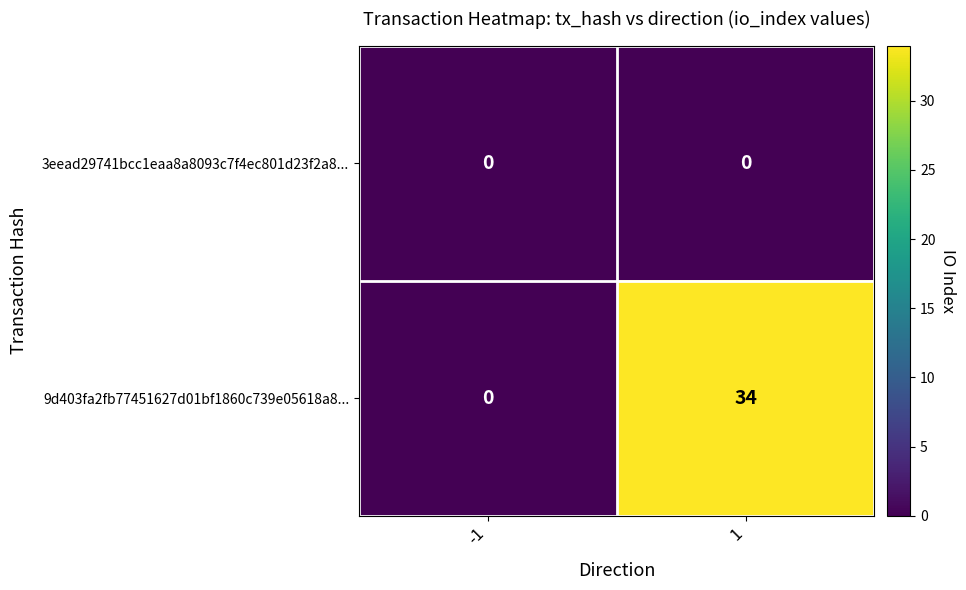

Which series has the largest total across all categories?

9d403fa2fb77451627d01bf1860c739e05618a8...